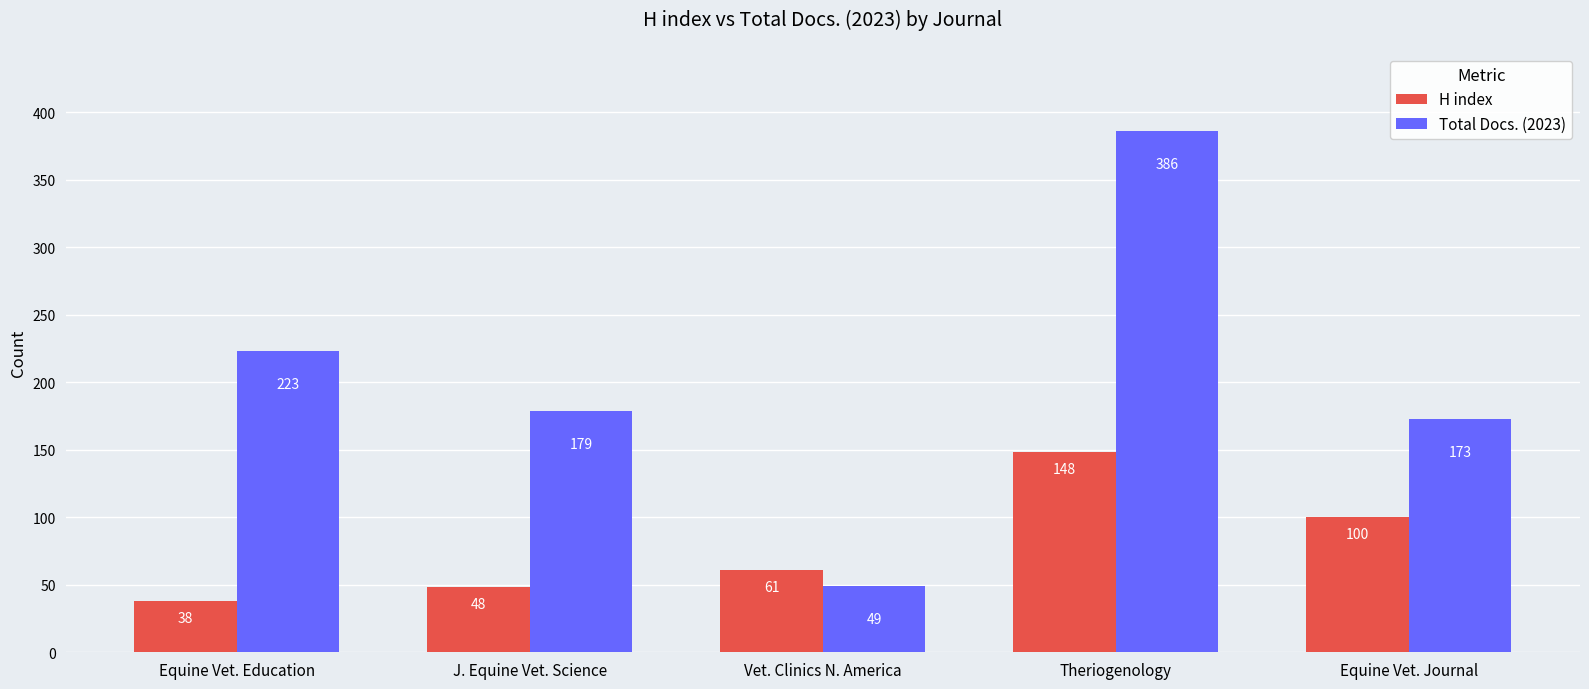

How many data points in H index are less than 61?

2